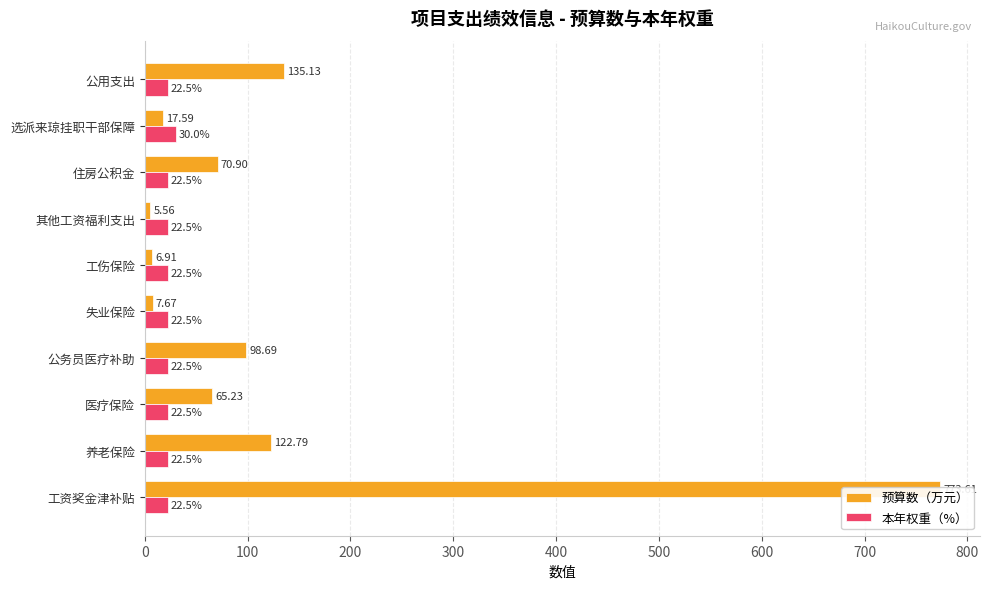

Reading right to left, transcribe all the data shown in this chart.

预算数（万元）: 135.1	17.6	70.9	5.6	6.9	7.7	98.7	65.2	122.8	773.6
本年权重（%）: 22.5	30.0	22.5	22.5	22.5	22.5	22.5	22.5	22.5	22.5